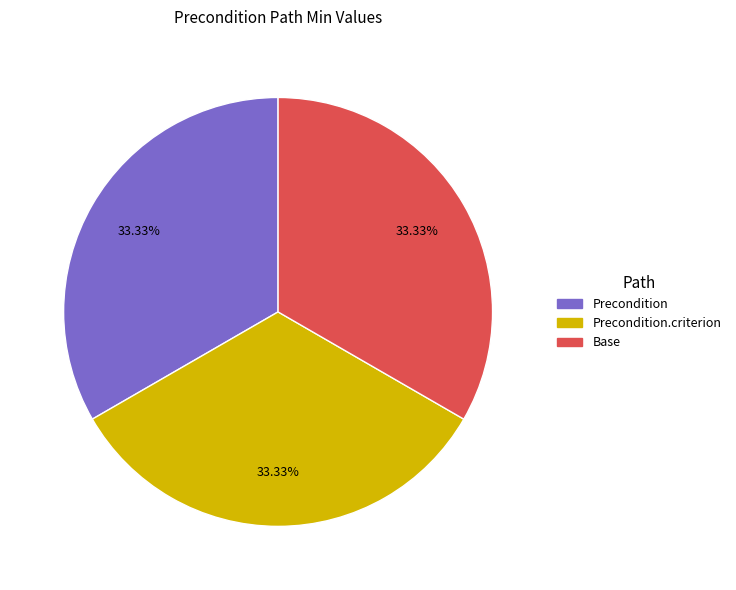

Does any single category account for the majority?

No